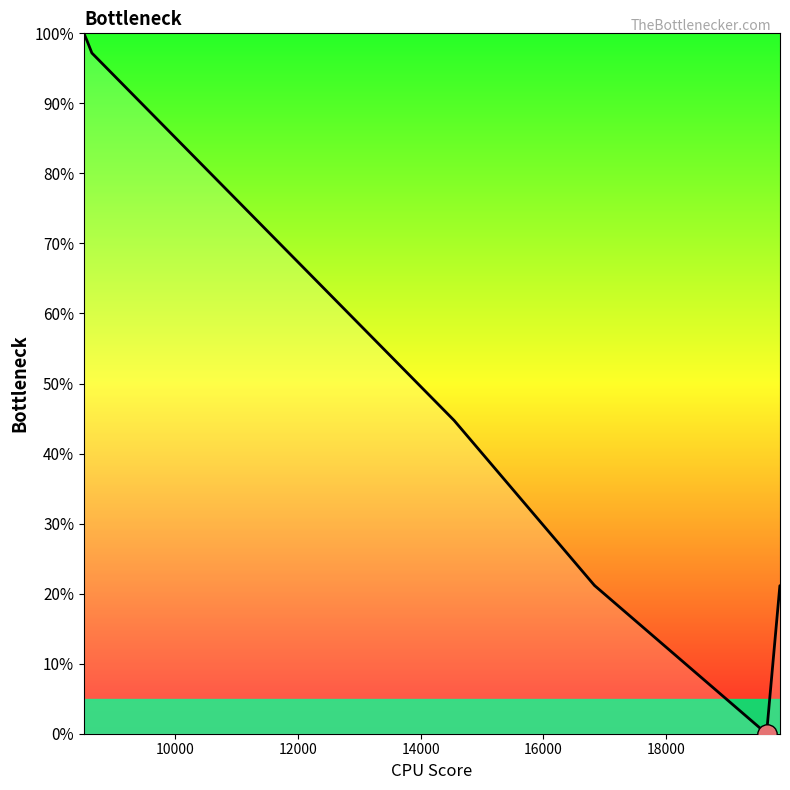

What is the maximum value shown in the chart?

100.0